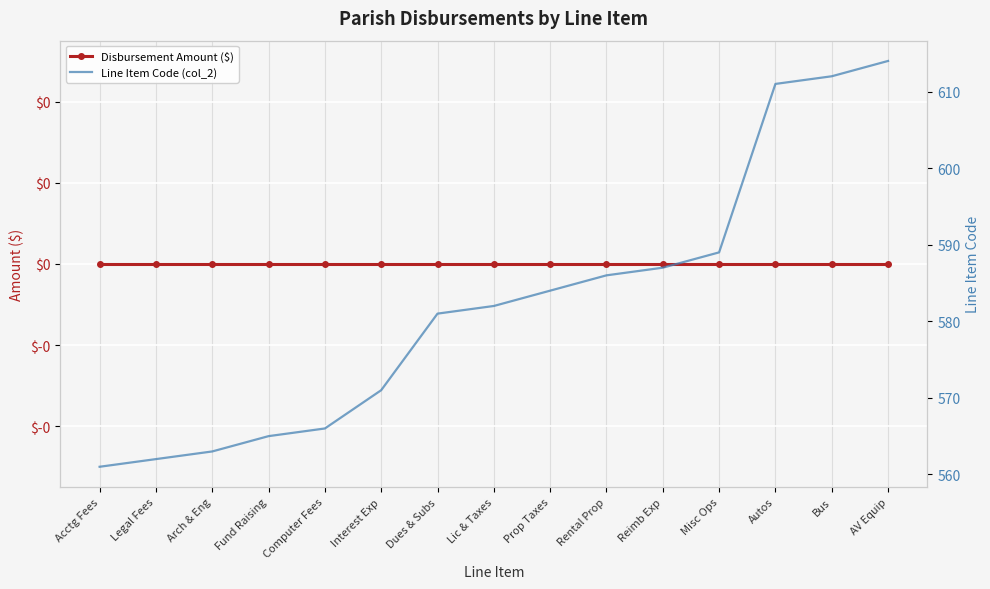

Is it true that Disbursement Amount ($) equals 0 at Reimb Exp?

True